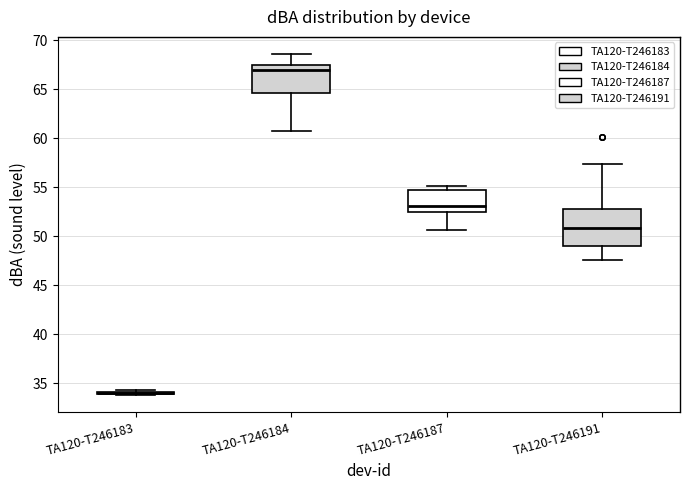

Comparing the boxes themselves (not the whiskers), which one is the tallest?

TA120-T246191